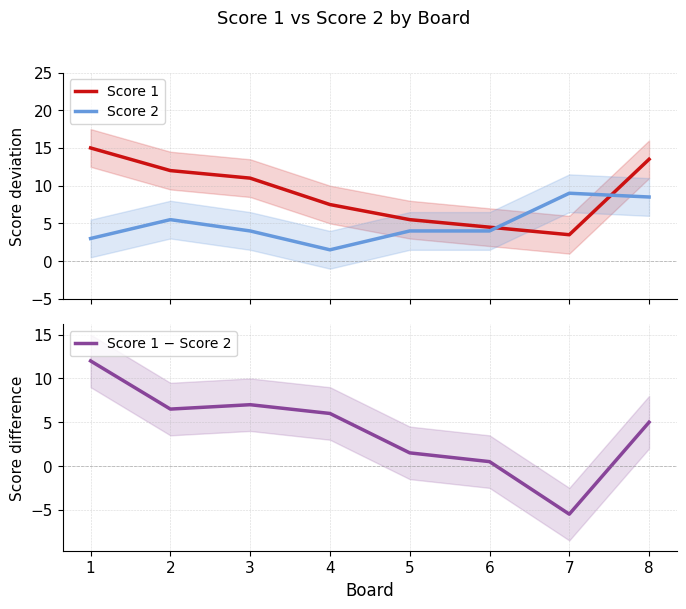

True or false: Score 1 − Score 2 has more than 1 points higher than both neighbors.

False